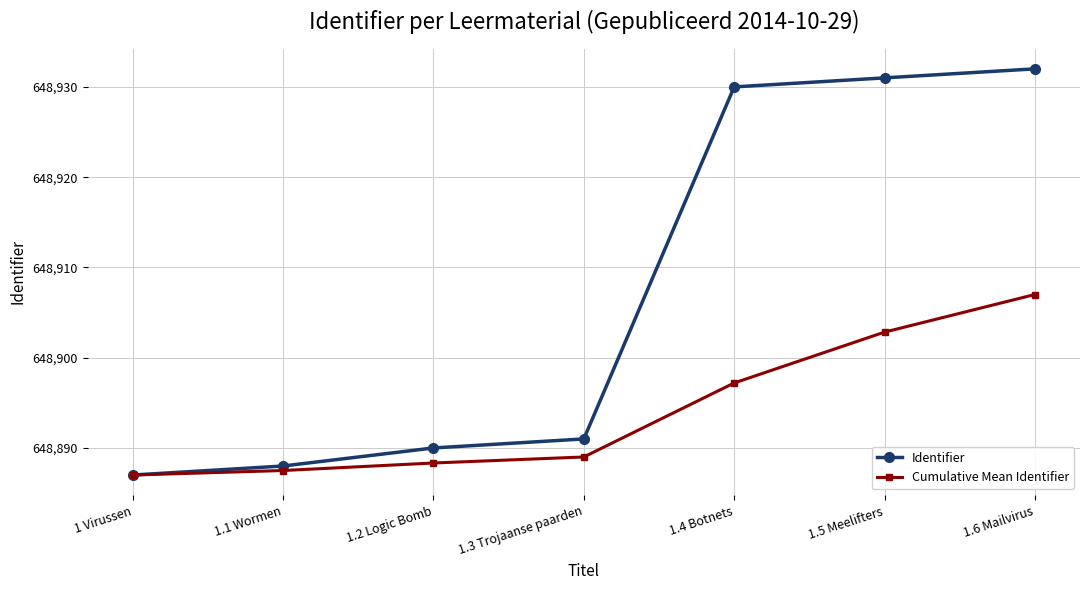

What is the difference between the second highest and second lowest values in the Identifier series?

43.0